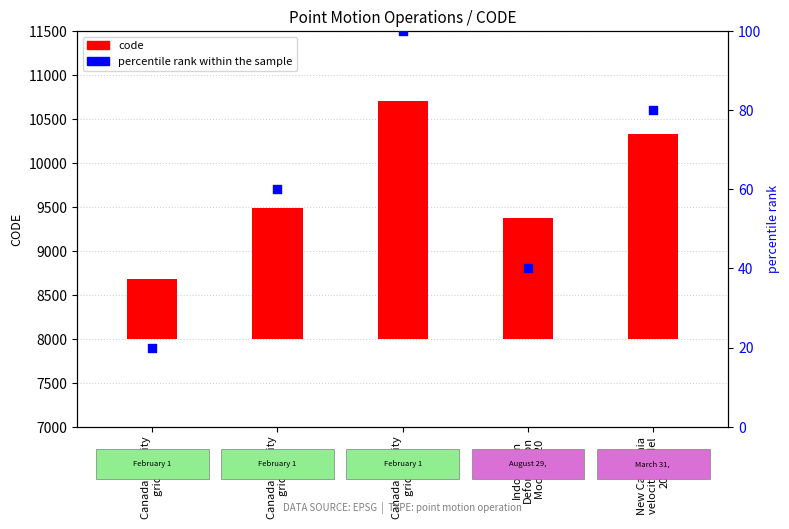

What are all the series names shown in the legend?

code, percentile rank within the sample